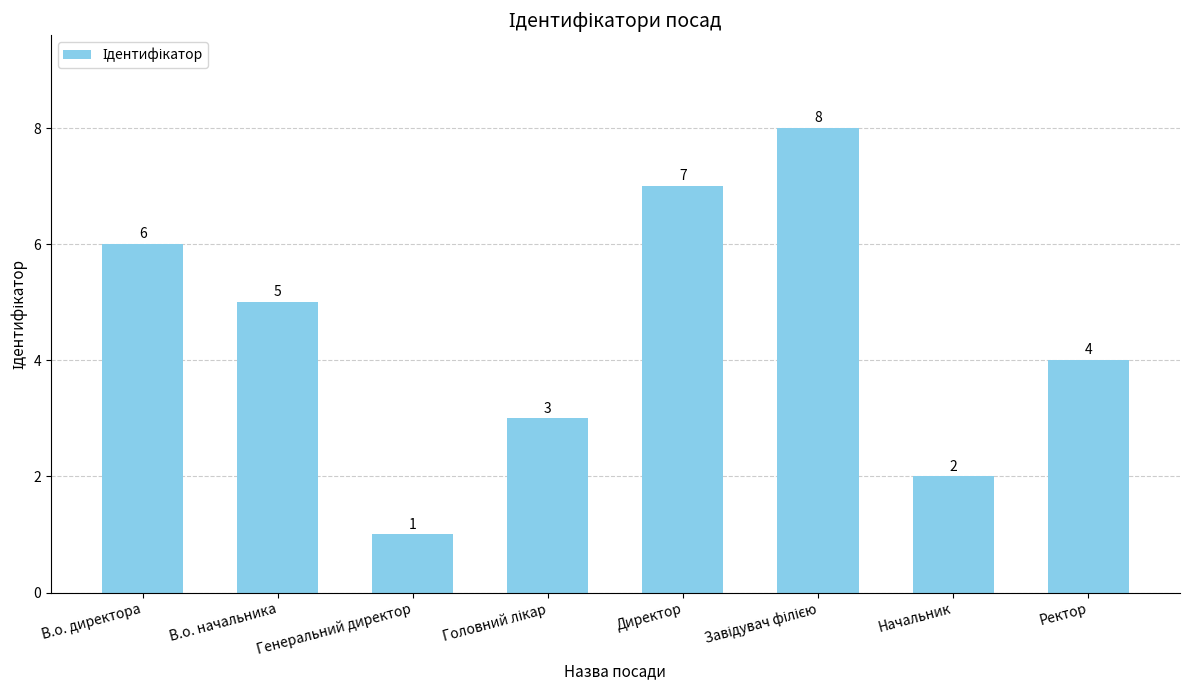

What position from the right is Генеральний директор?

6